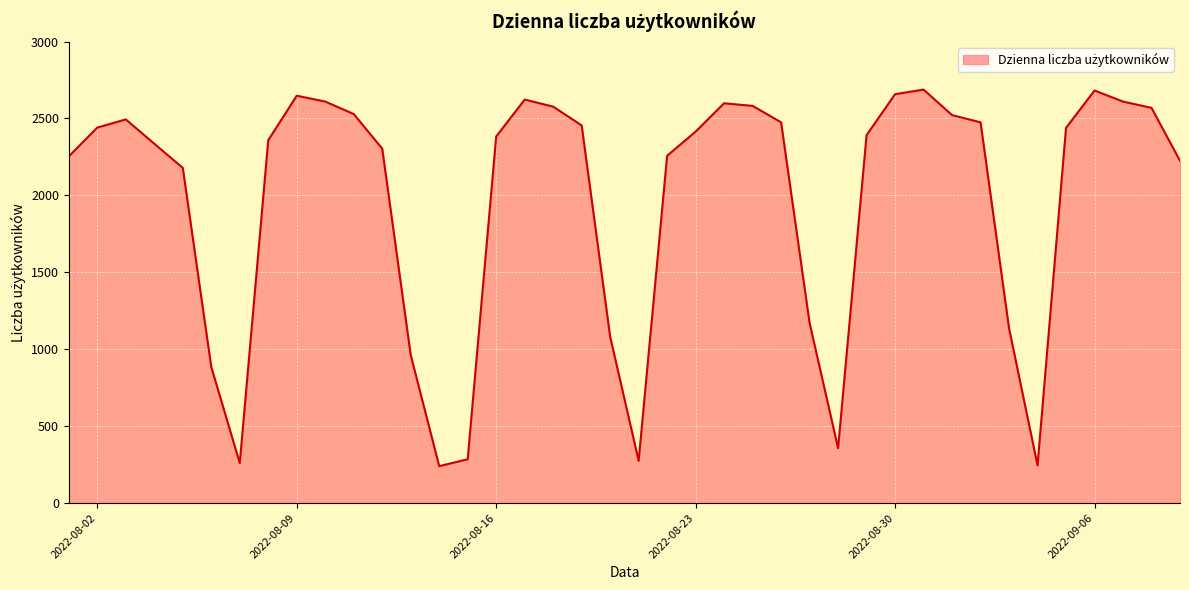

What is the minimum value shown in the chart?

240